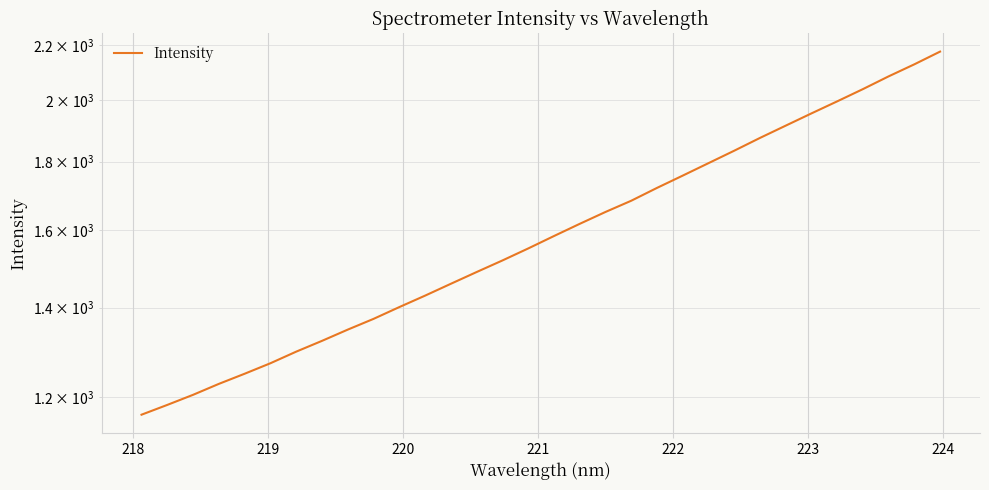

True or false: the data has more than 1 interior local peaks.

False